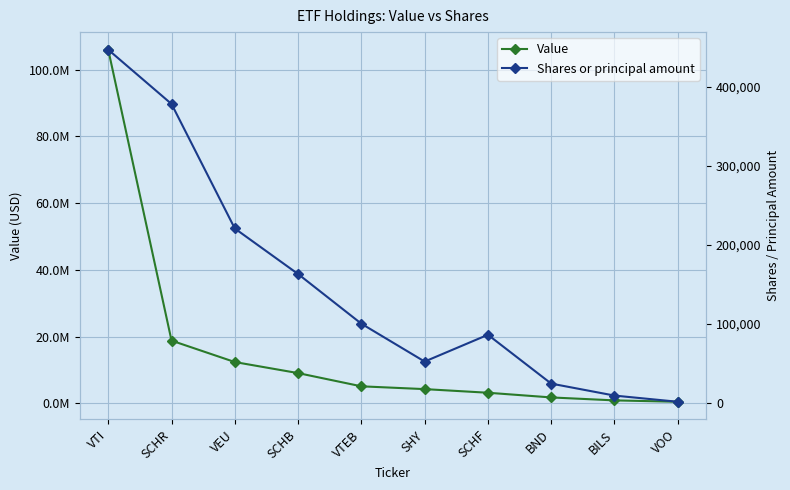

Reading left to right, what are all the values shown in this chart?

Value: 105966806	18794989	12373537	9061317	5099640	4263373	3174370	1769842	883274	470045
Shares or principal amount: 446703	378017	220405	162768	99895	51967	85887	24063	8911	1076